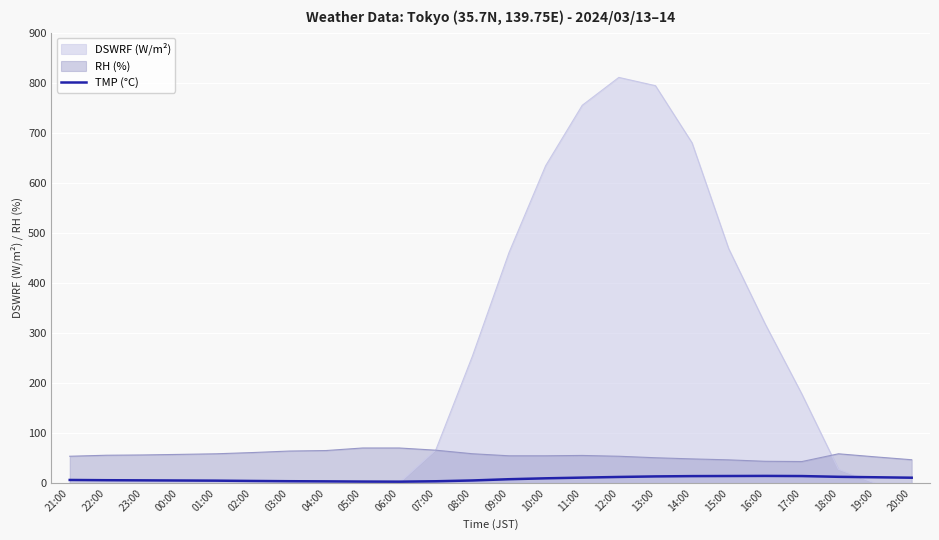

Rank the series by their maximum value, from highest to lowest.

DSWRF (W/m²), RH (%), TMP (°C)